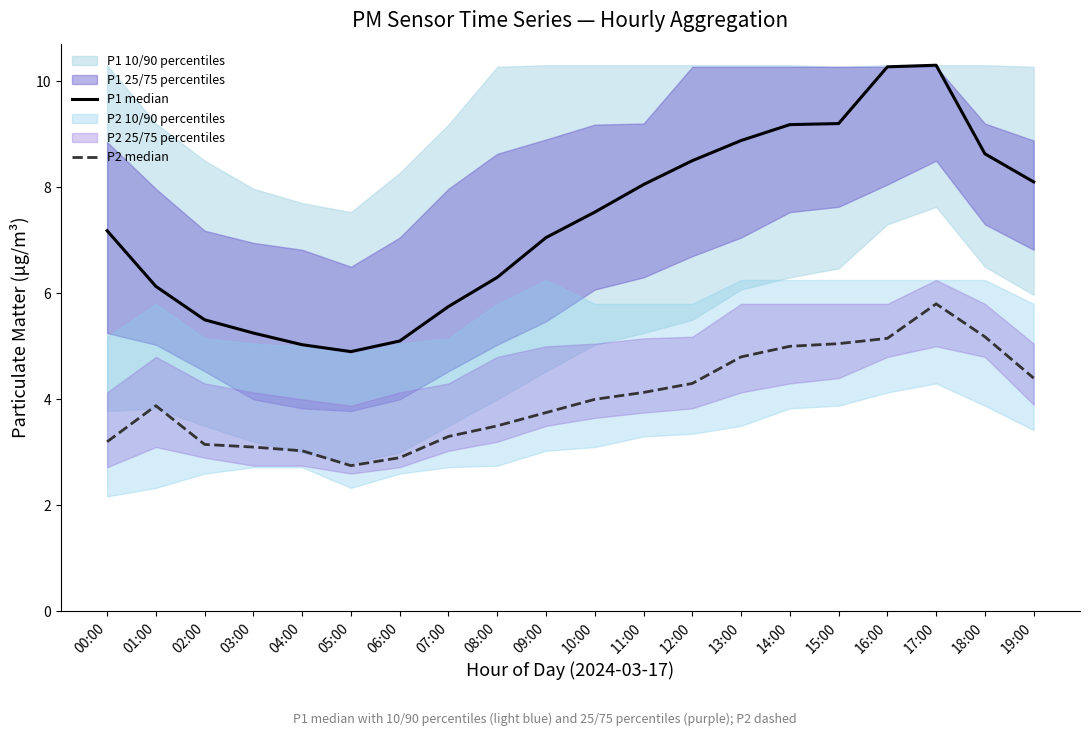

Does the chart have visible grid lines?

No